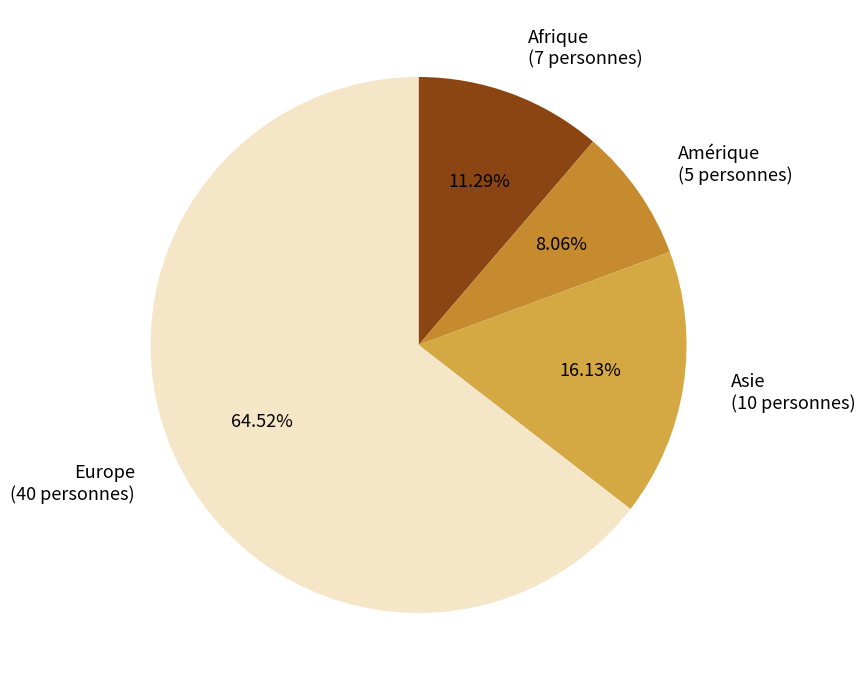

What is the majority slice?

Europe